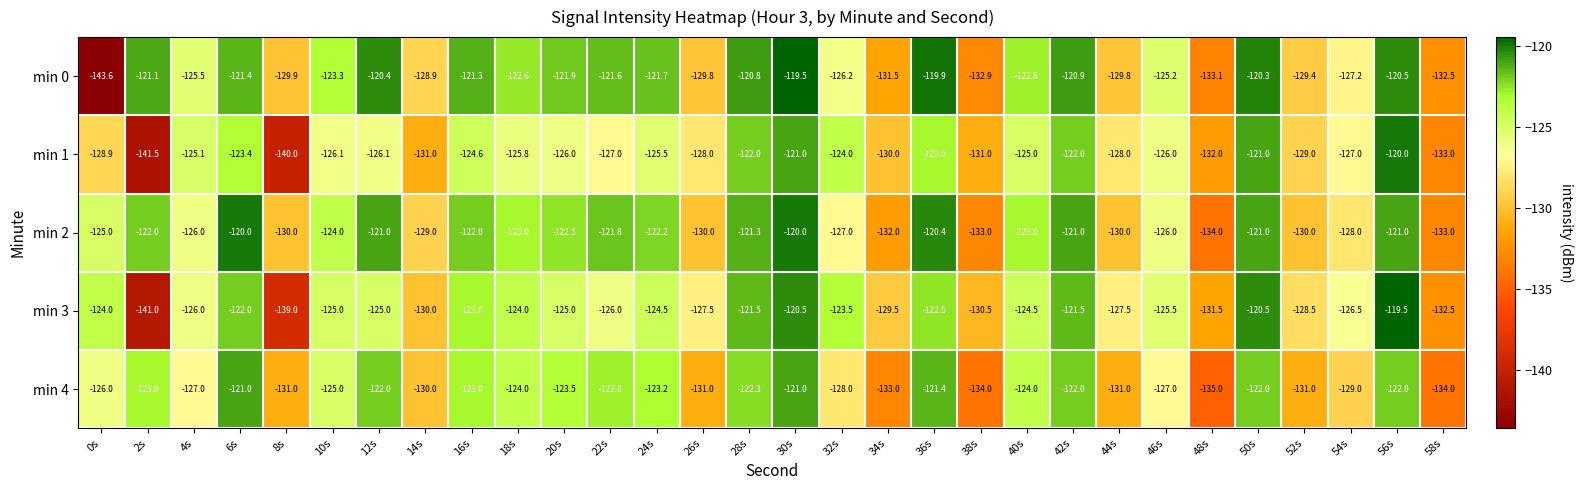

What is the sum of the min 3 values at 22s and 26s?

-253.5